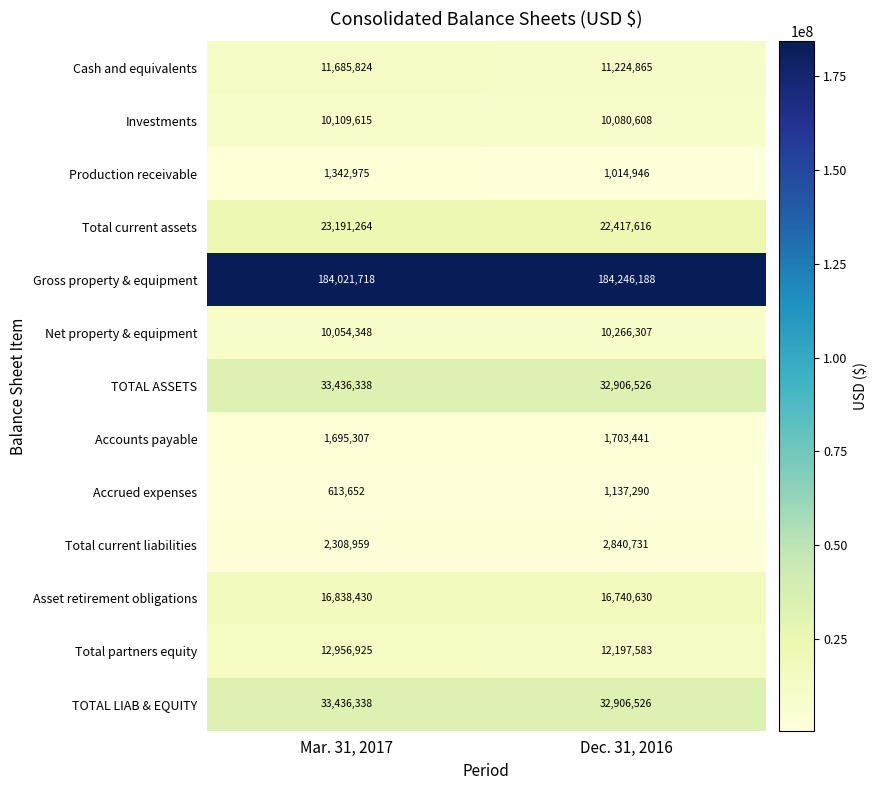

What is the difference between the Total current liabilities values at Mar. 31, 2017 and Dec. 31, 2016?

531772